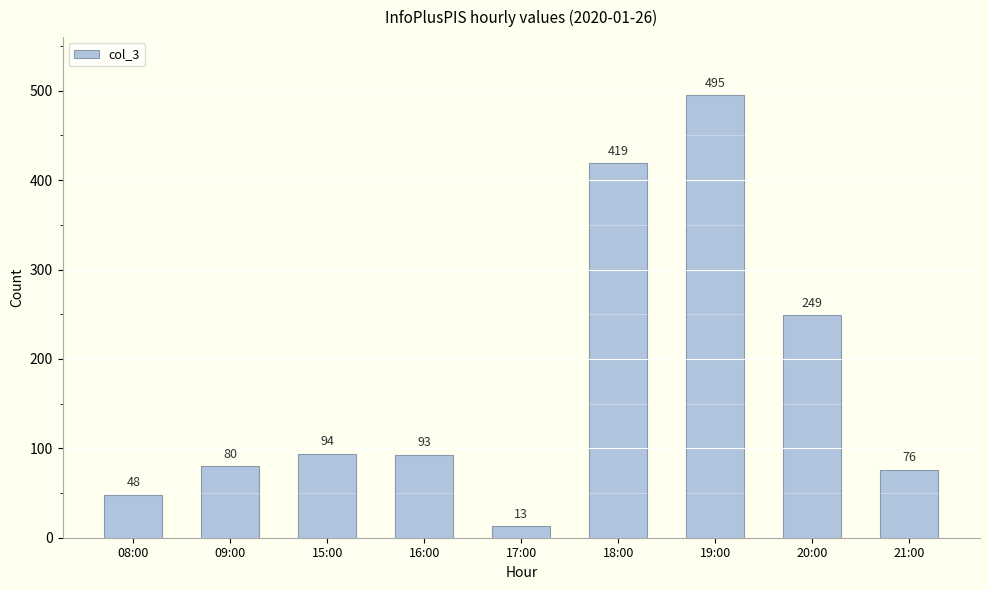

List the labels in order of value, largest first.

19:00, 18:00, 20:00, 15:00, 16:00, 09:00, 21:00, 08:00, 17:00